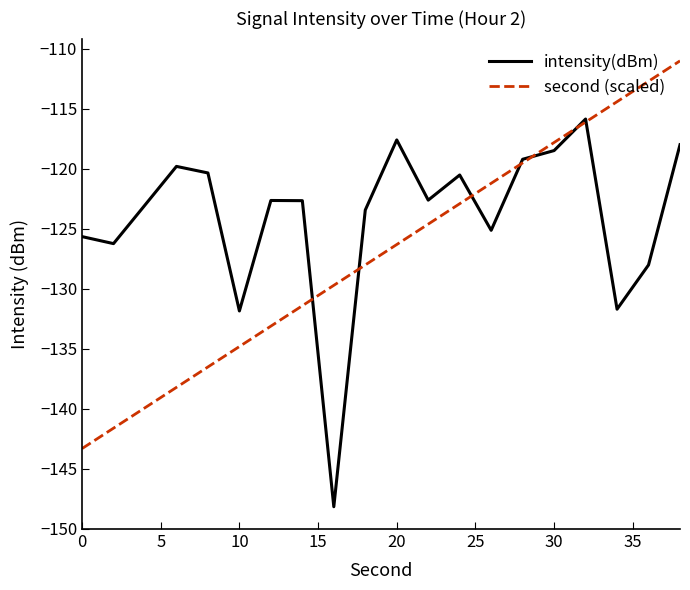

What are all the series names shown in the legend?

intensity(dBm), second (scaled)